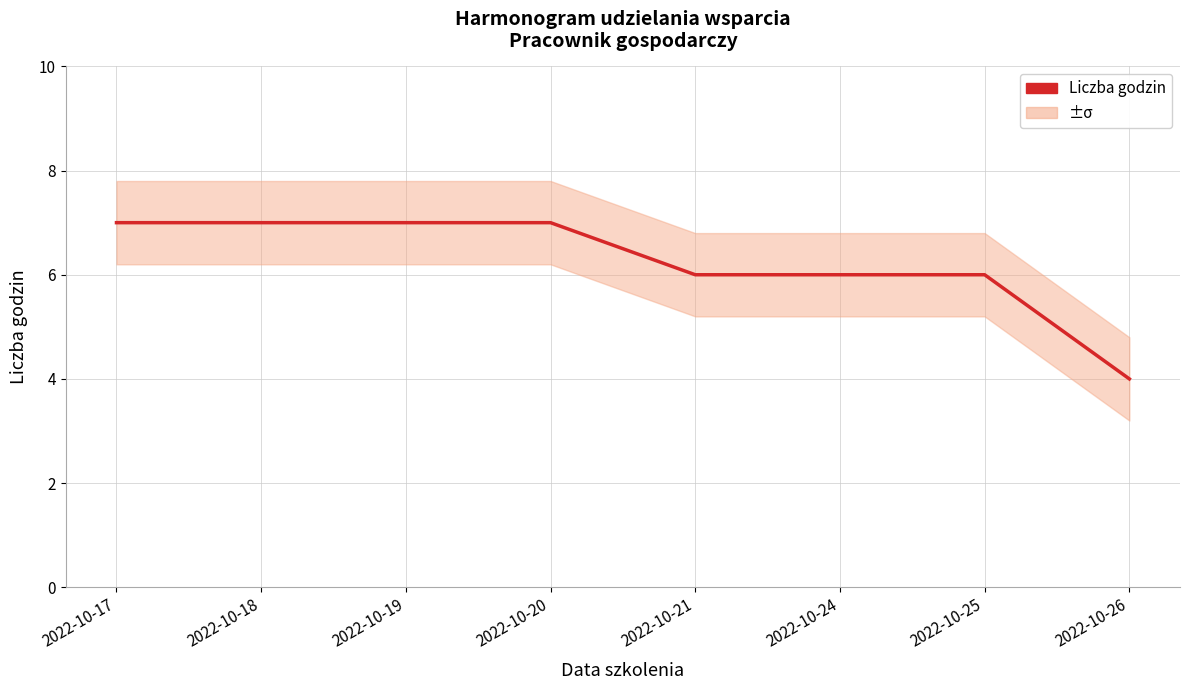

What is the difference between the second highest and second lowest values?

1